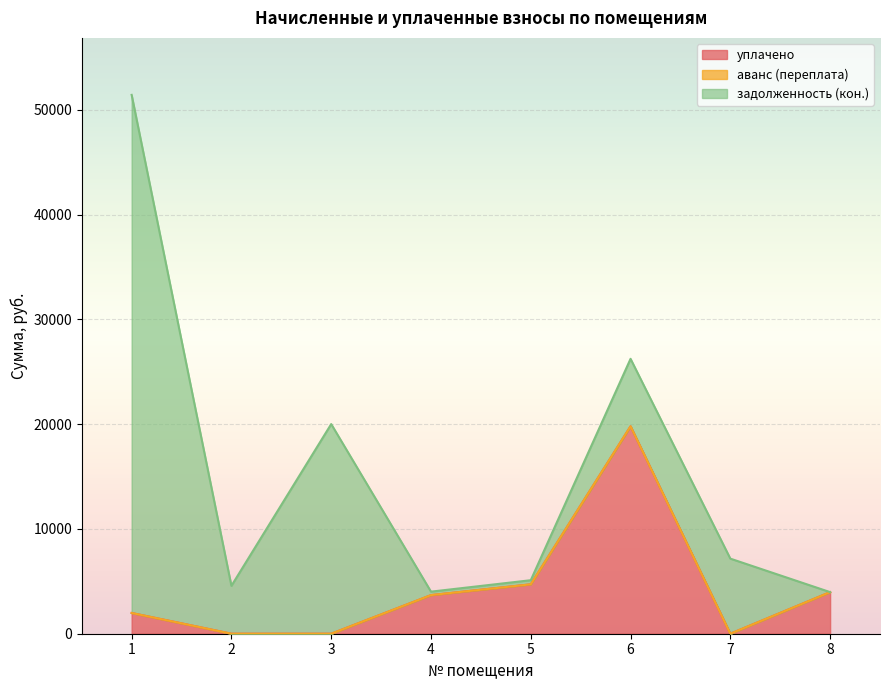

How many data points in задолженность (кон.) are above 6439?

4